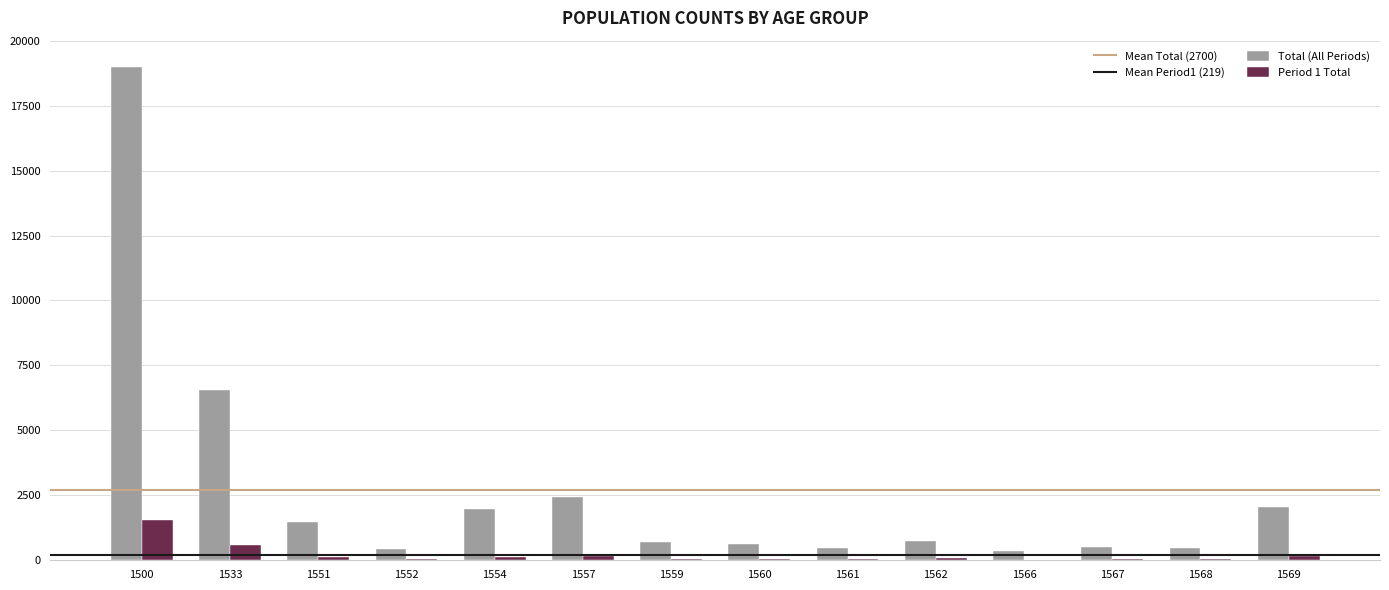

At which label is Total (All Periods) closest to 9666?

1533